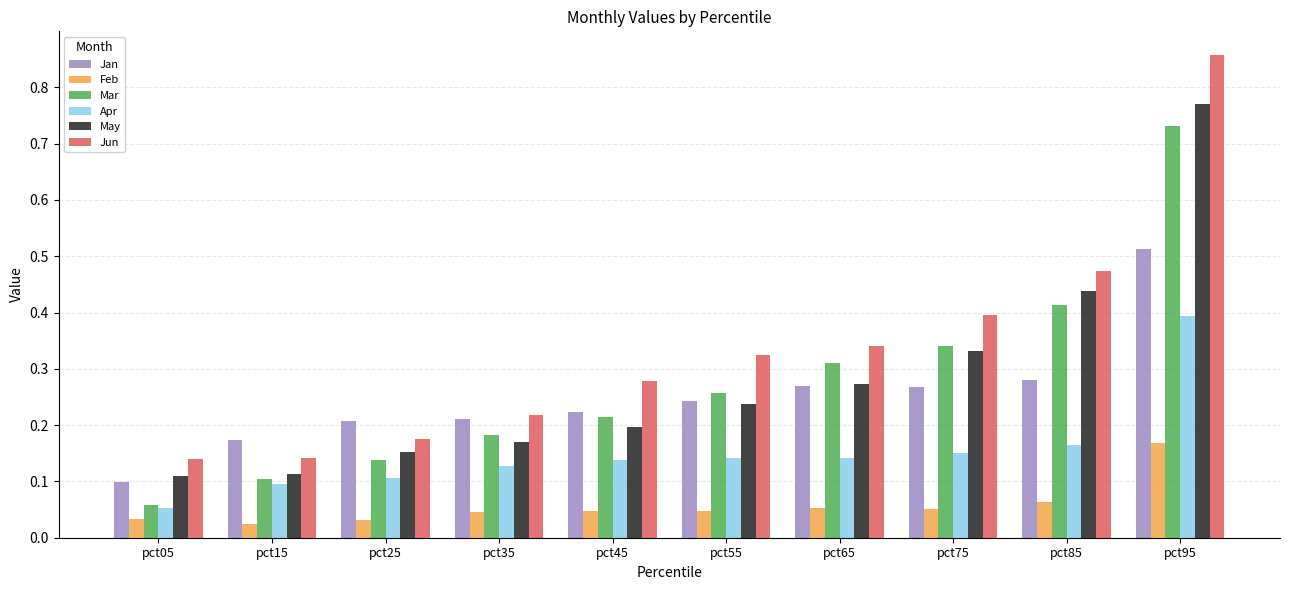

Which series has the largest total across all categories?

Jun